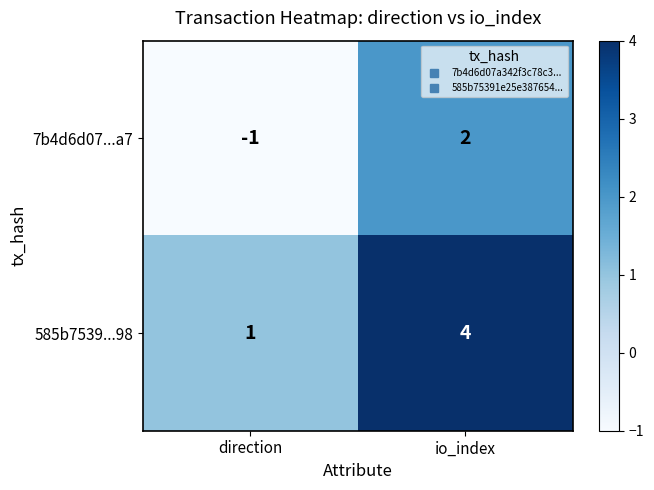

At io_index, list the series in order from largest to smallest.

585b7539...98, 7b4d6d07...a7